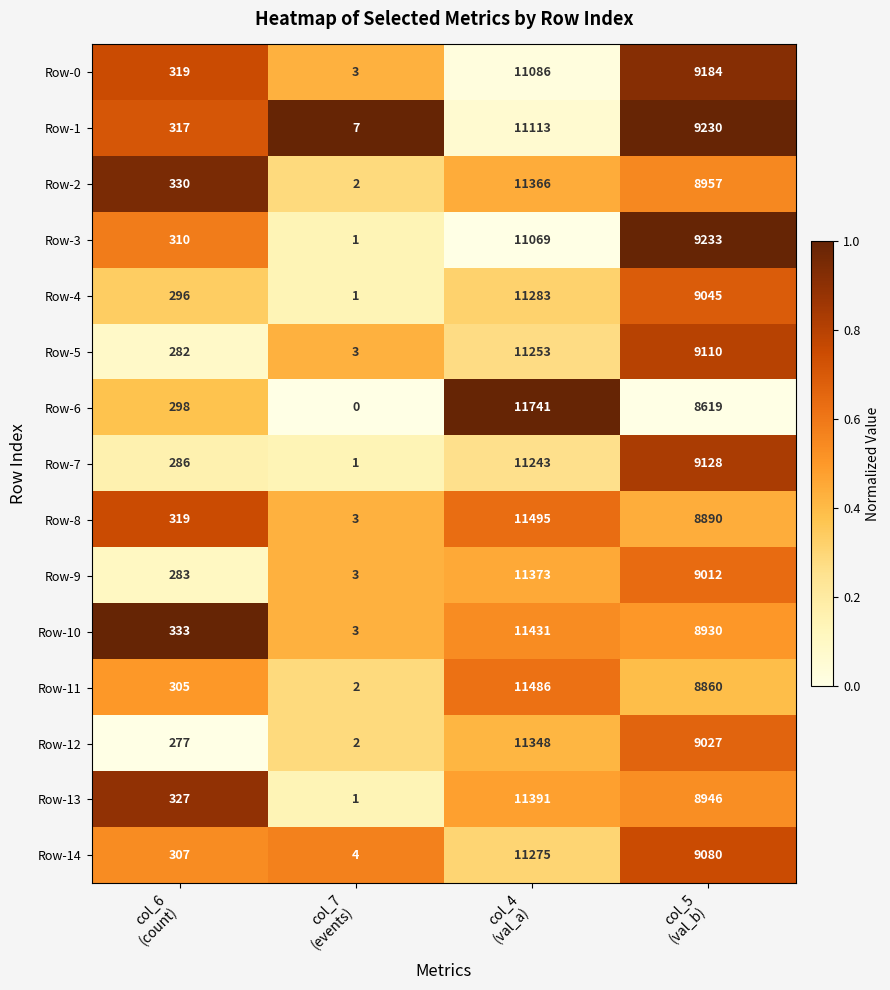

What is the total value across all series at col_4
(val_a)?

169953